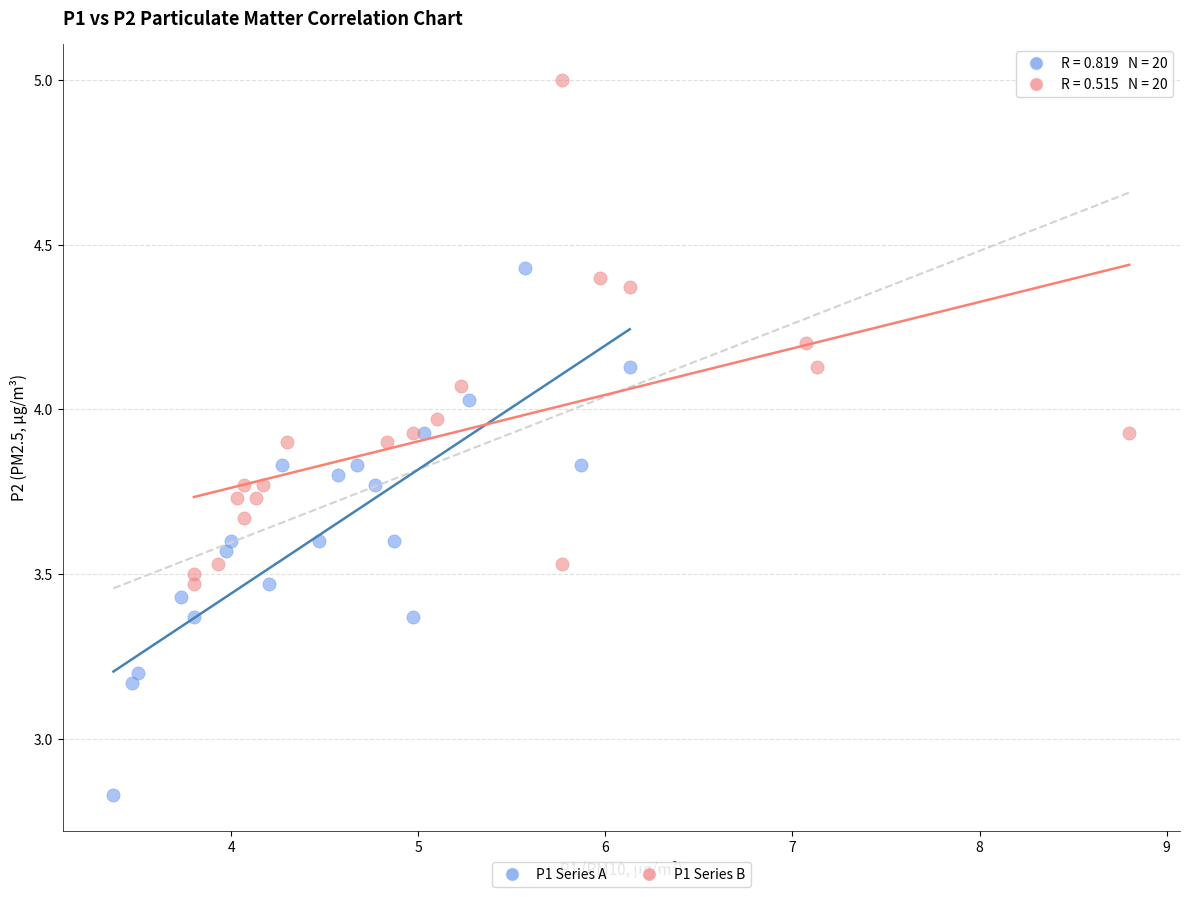

Which series contains the highest Y value?

P1 Series B